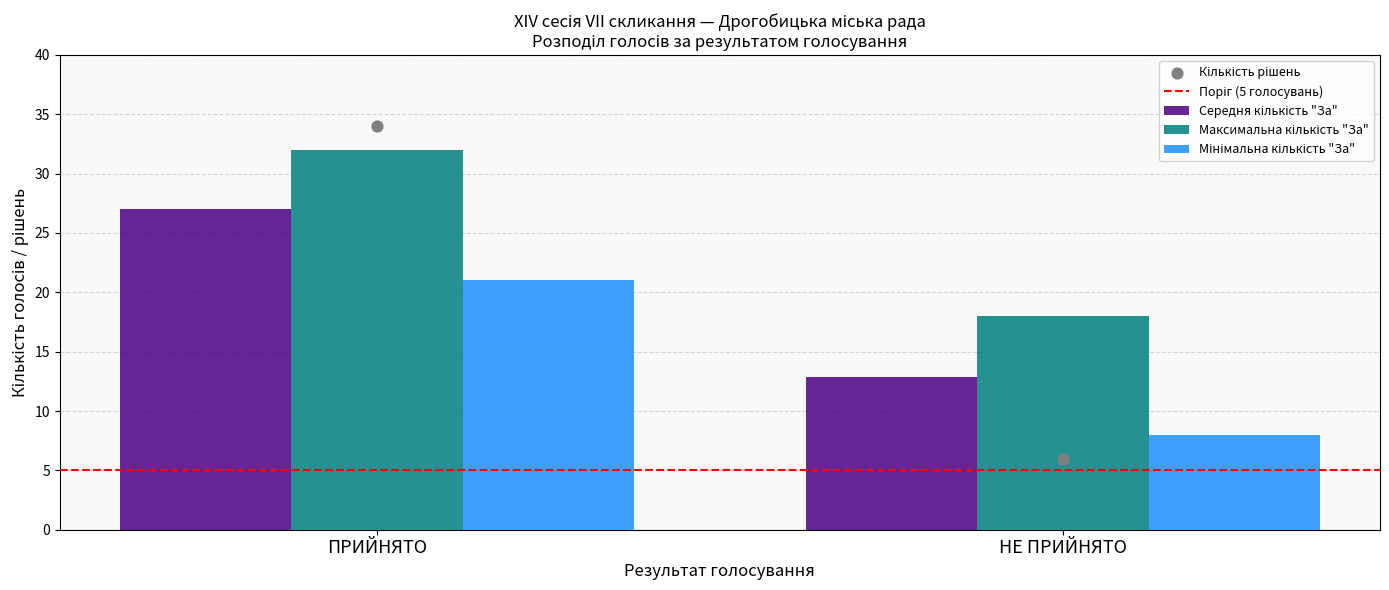

Which series reaches the minimum Y coordinate?

Поріг (5 голосувань)